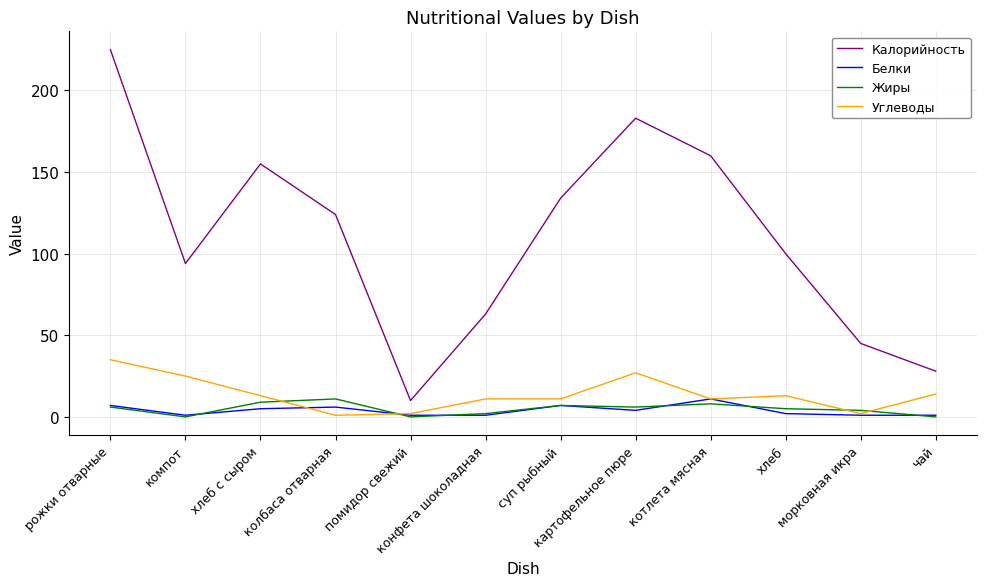

How many values in the Белки series are below 4?

6